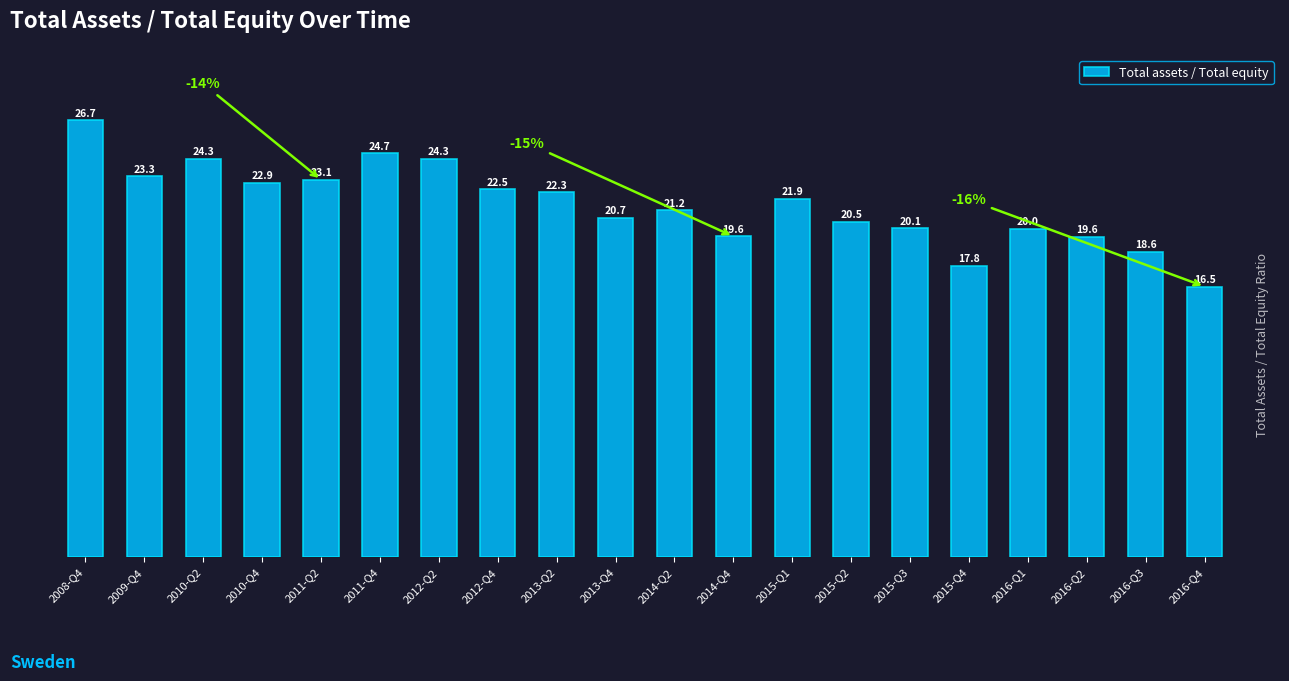

What is the difference between the maximum and minimum values?

10.2